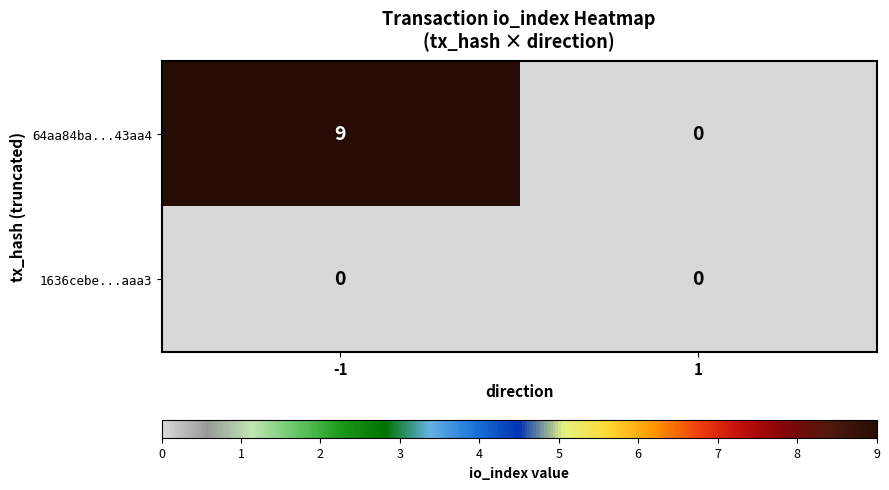

Between -1 and 1, which series saw the biggest shift?

64aa84ba...43aa4